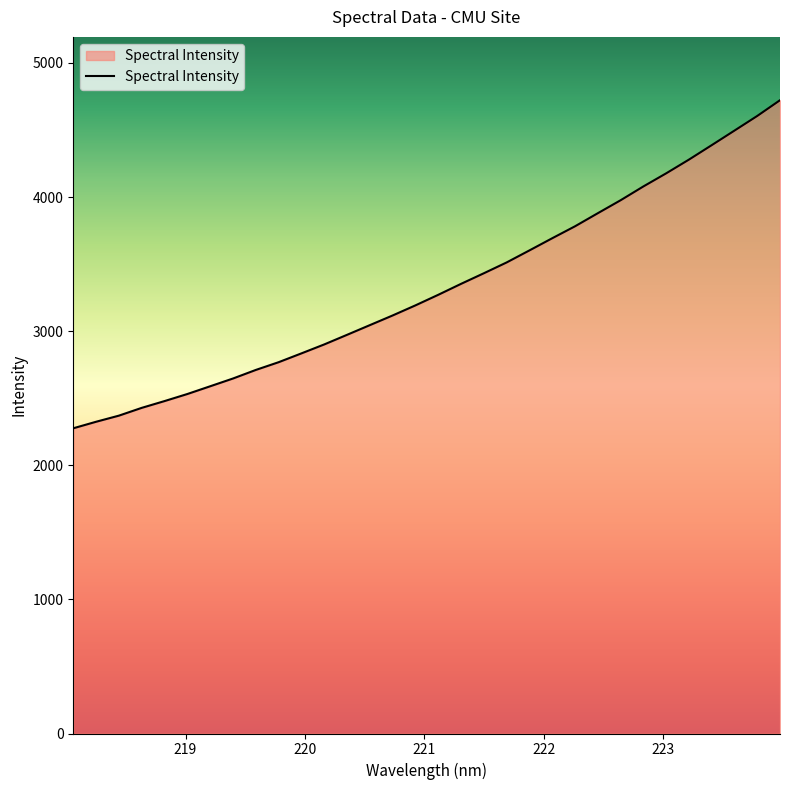

What is the minimum value shown in the chart?

2276.0